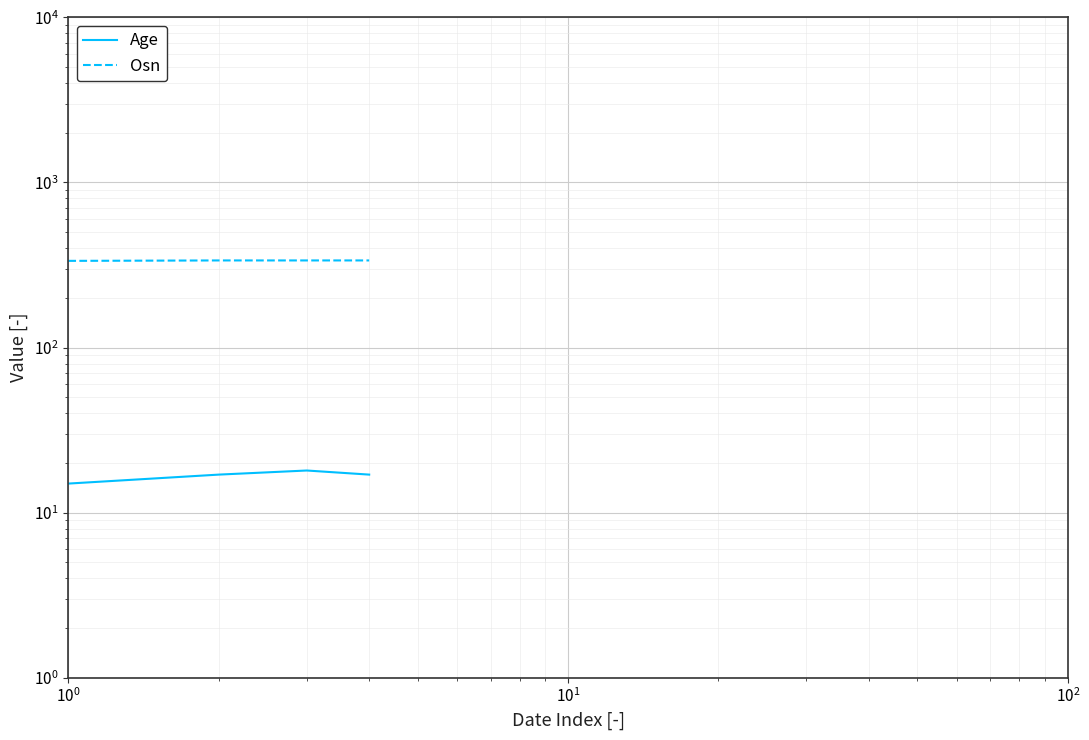

True or false: Osn and Age intersect in this chart.

False